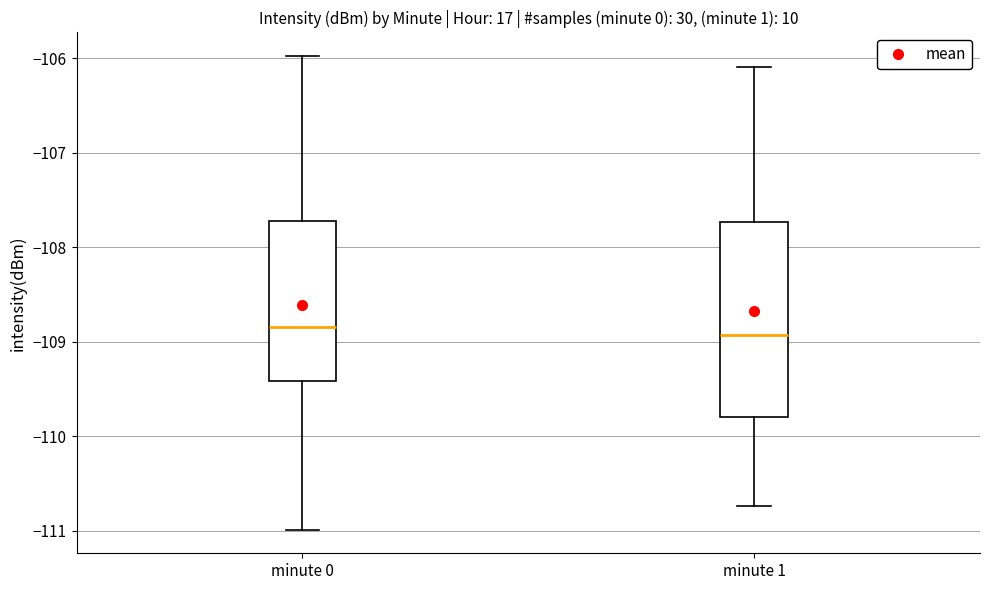

Comparing the boxes themselves (not the whiskers), which one is the tallest?

minute 1